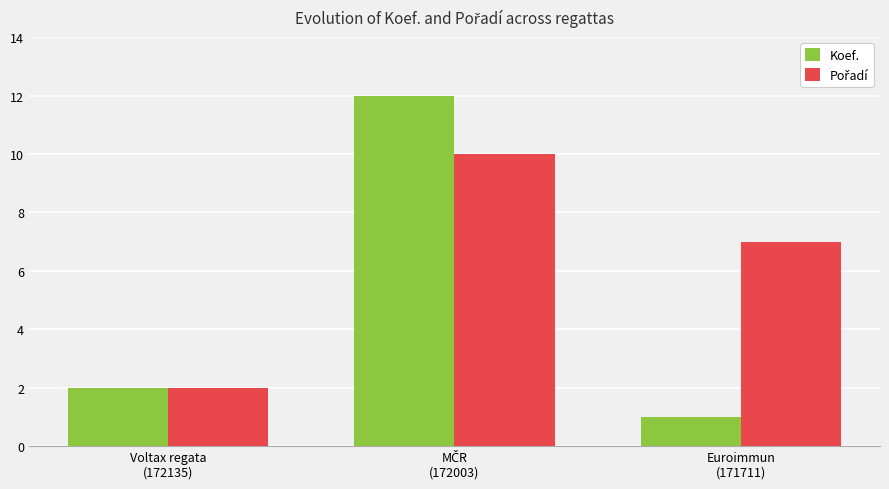

What is the maximum value for Koef.?

12